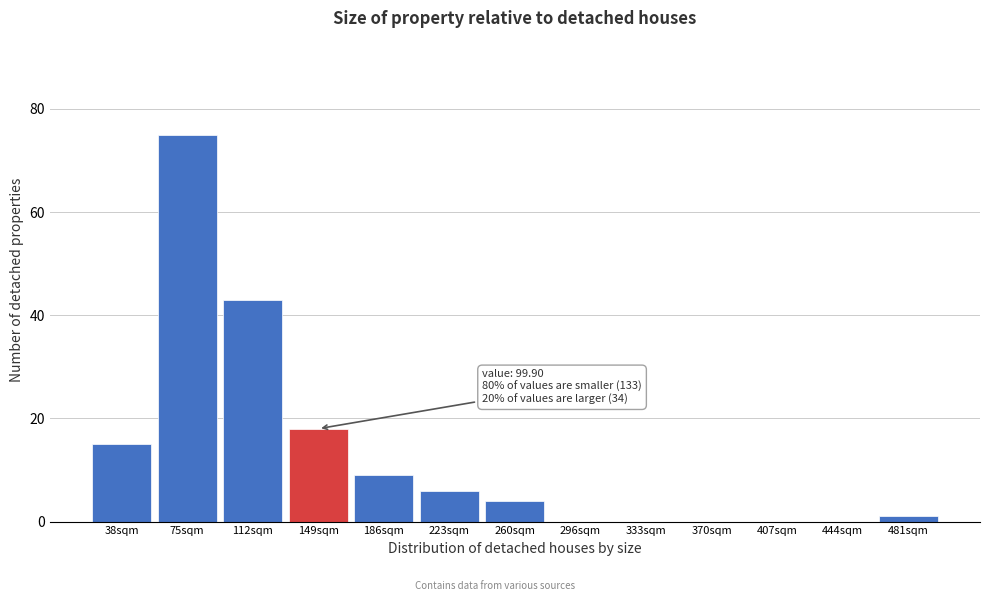

Reading left to right, extract all data points from this chart.

38sqm=15	75sqm=75	112sqm=43	149sqm=18	186sqm=9	223sqm=6	260sqm=4	296sqm=0	333sqm=0	370sqm=0	407sqm=0	444sqm=0	481sqm=1